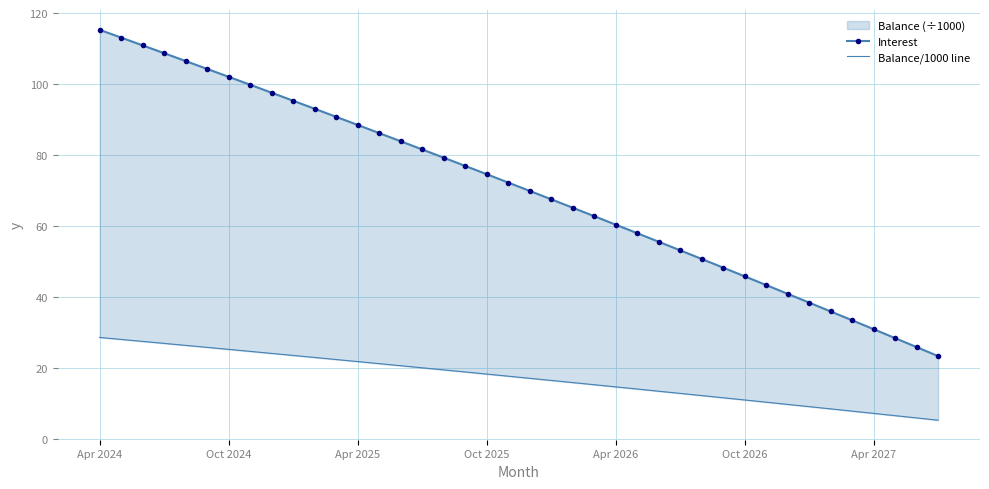

True or false: Balance/1000 line has more than 2 interior local peaks.

False